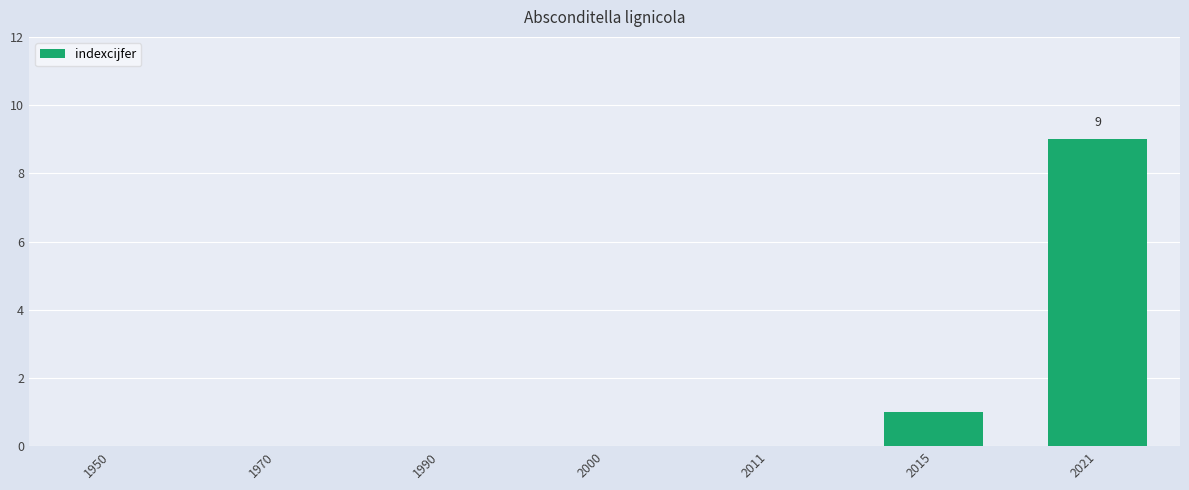

How many series are shown in this chart?

1